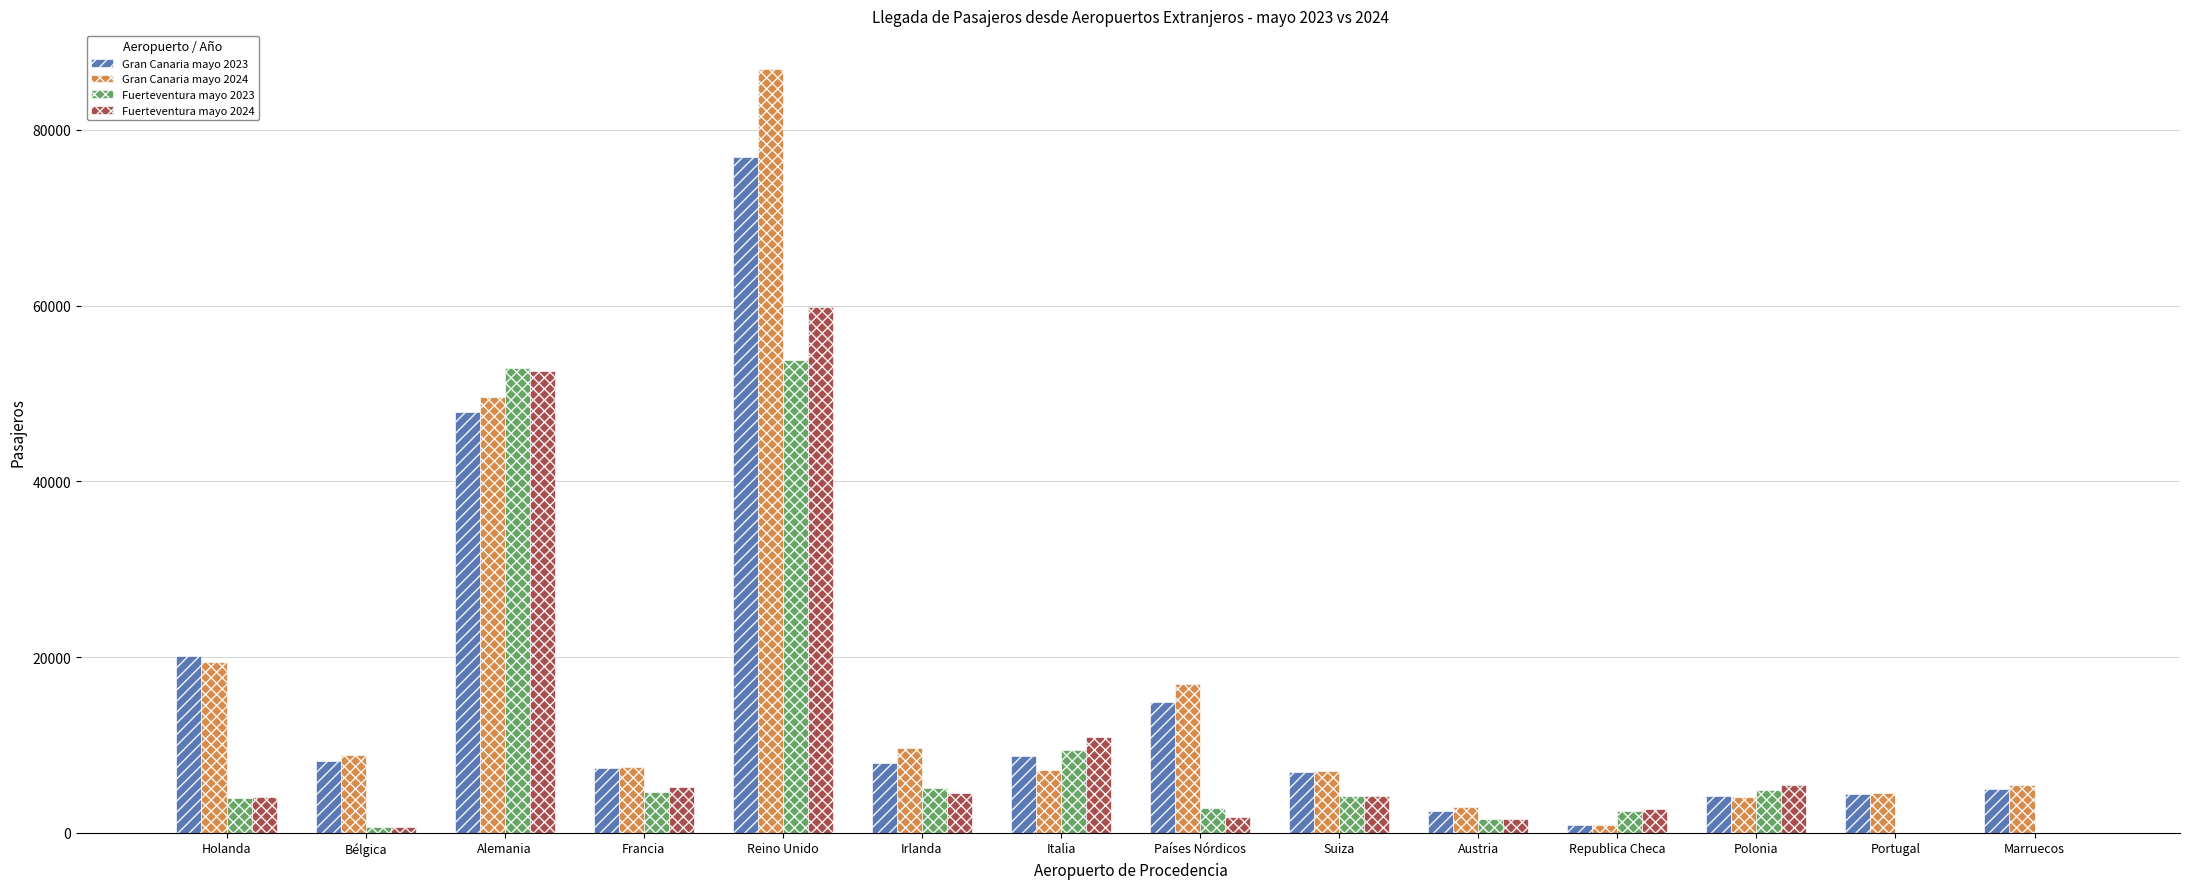

Between Italia and Republica Checa, which series saw the biggest shift?

Fuerteventura mayo 2024